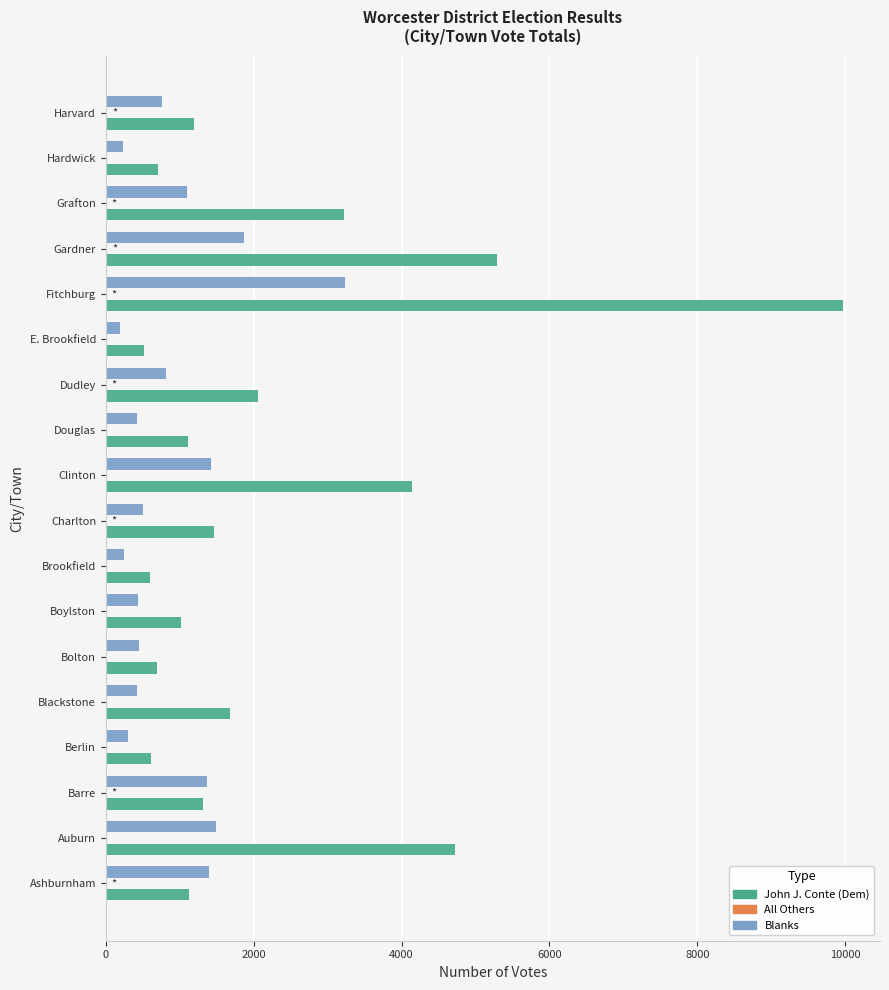

What is the sum of all John J. Conte (Dem) values?

41408